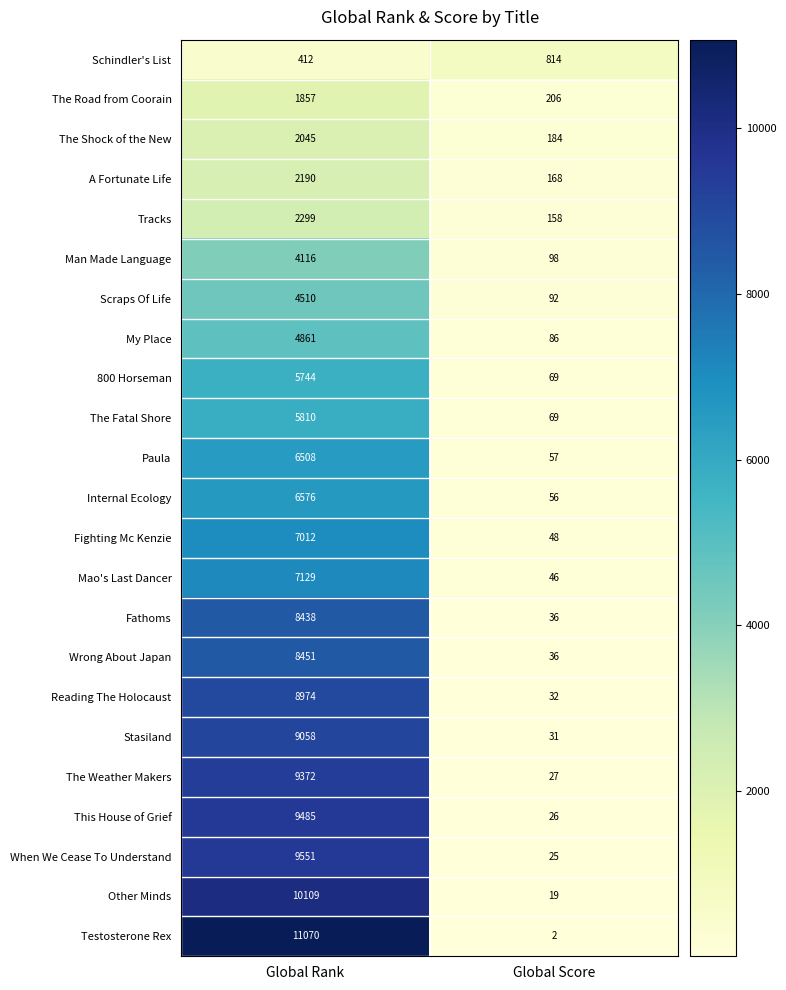

List the labels in order of Scraps Of Life value, largest first.

Global Rank, Global Score